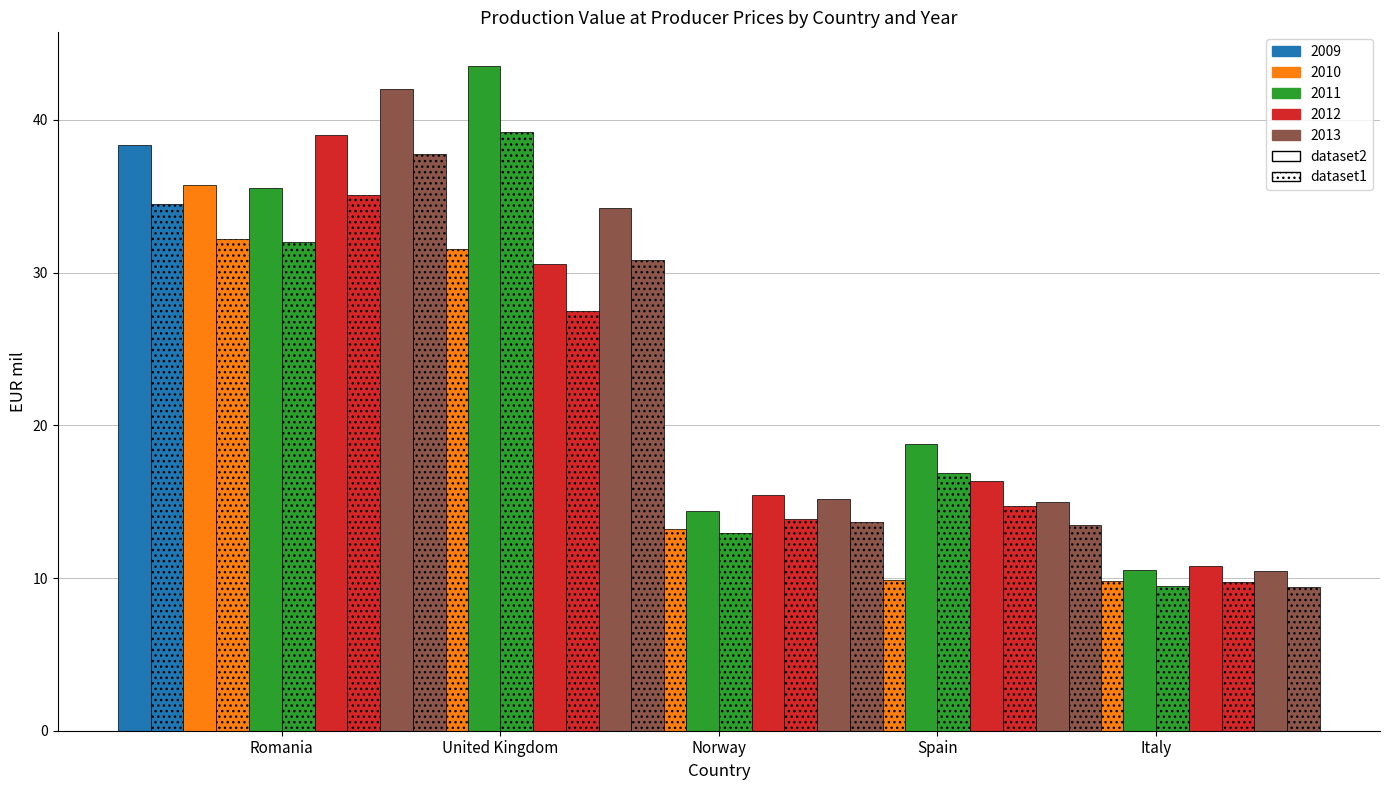

What is the maximum value shown in the chart?

43.6